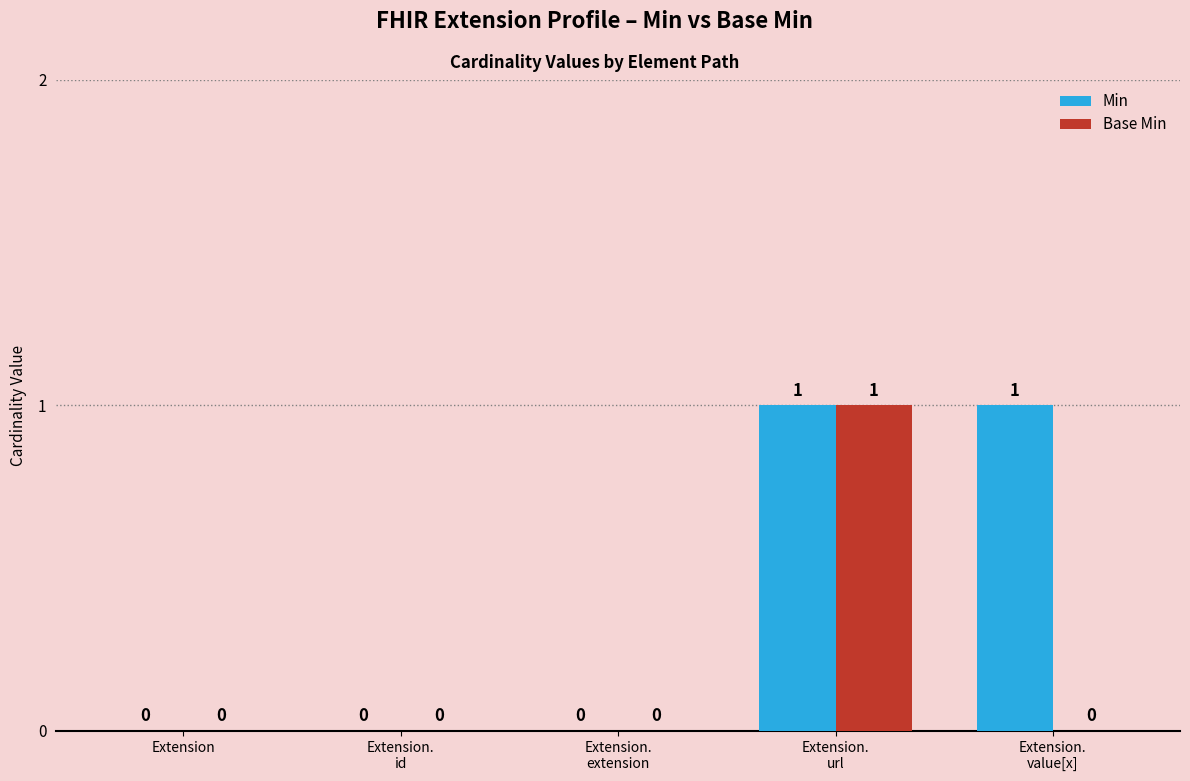

Which series has the largest total across all categories?

Min